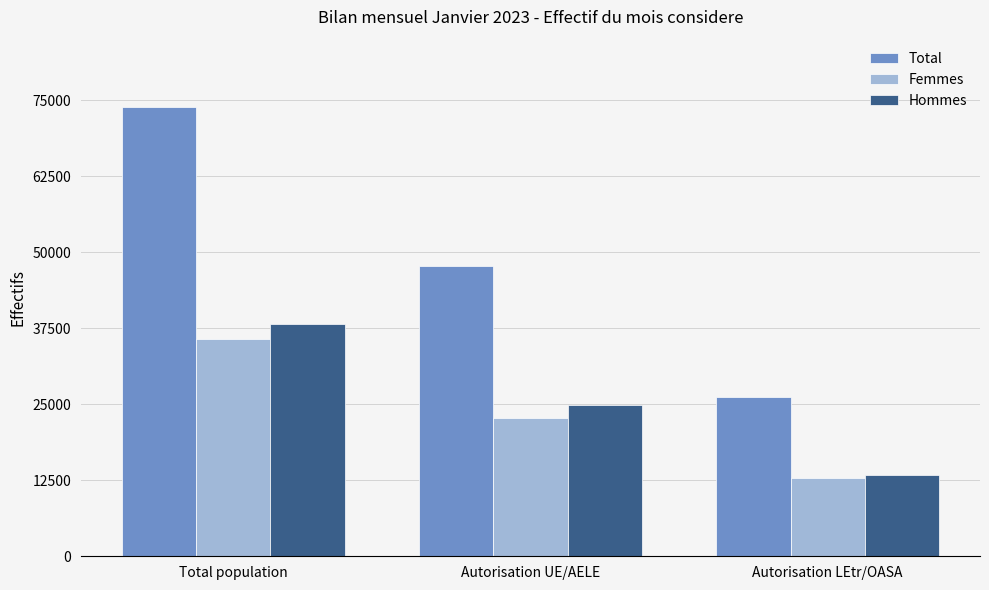

Which series has the widest spread of values?

Total